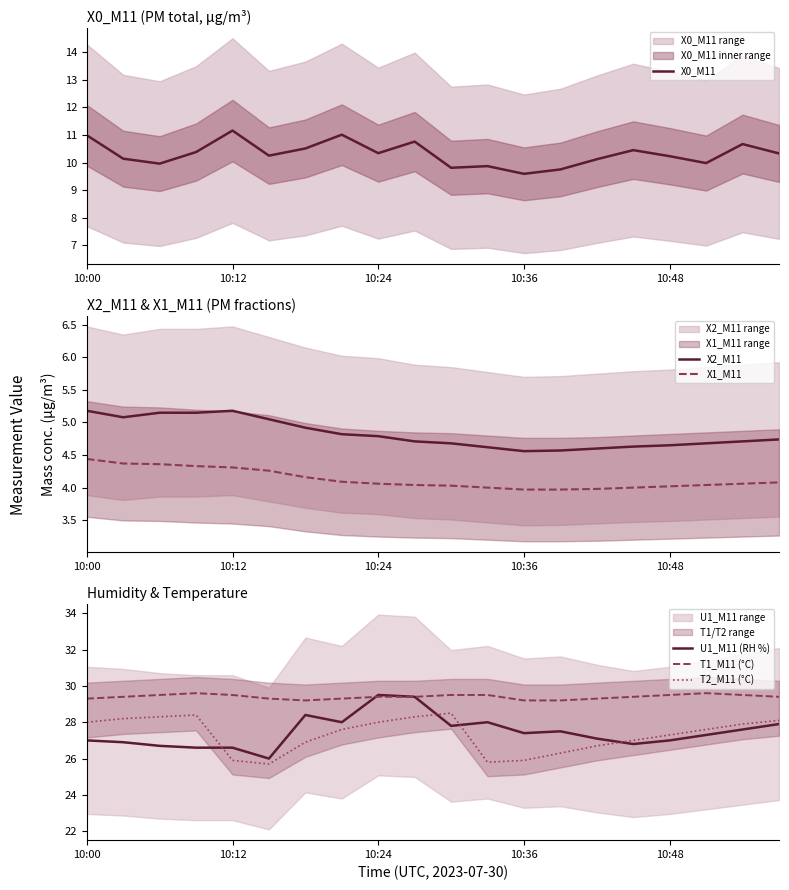

Which series has the widest spread of values?

U1_M11 (RH %)